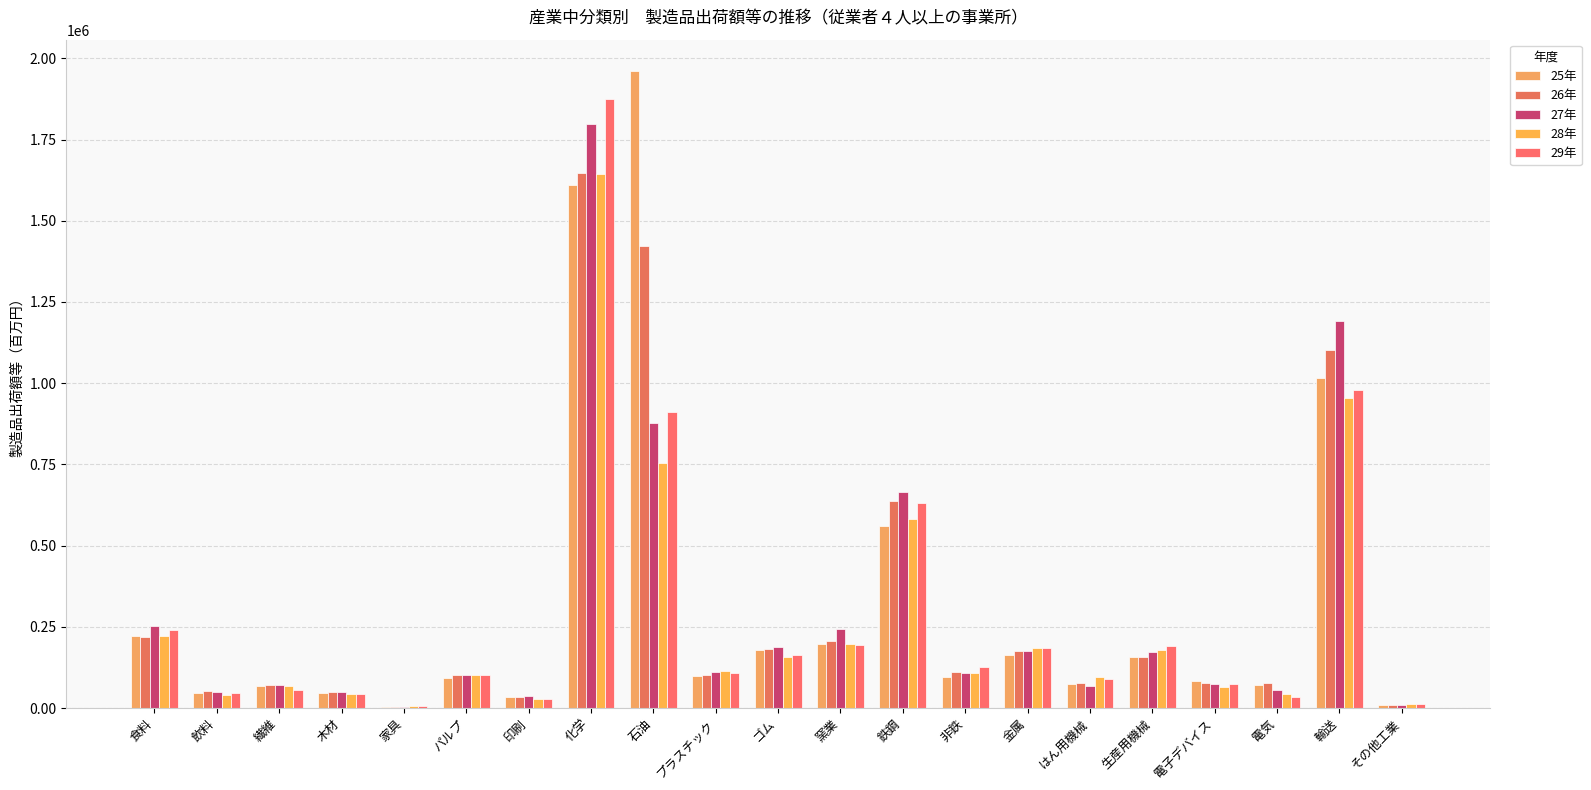

Reading right to left, extract all data points from this chart.

25年: その他工業=9491	輸送=1015623	電気=70248	電子デバイス=84479	生産用機械=156874	はん用機械=74713	金属=163974	非鉄=95911	鉄鋼=560761	窯業=196141	ゴム=178591	プラスチック=99167	石油=1959488	化学=1610271	印刷=35006	パルプ=94032	家具=3386	木材=47051	繊維=67351	飲料=47030	食料=222398
26年: その他工業=10512	輸送=1102631	電気=77904	電子デバイス=75670	生産用機械=157544	はん用機械=77016	金属=175733	非鉄=111880	鉄鋼=636230	窯業=205788	ゴム=180344	プラスチック=101859	石油=1422780	化学=1645553	印刷=34005	パルプ=102488	家具=3522	木材=48246	繊維=72297	飲料=52283	食料=219307
27年: その他工業=10433	輸送=1192401	電気=54186	電子デバイス=74661	生産用機械=172829	はん用機械=68222	金属=174725	非鉄=106602	鉄鋼=663633	窯業=242619	ゴム=186508	プラスチック=111100	石油=876518	化学=1797627	印刷=36002	パルプ=101739	家具=3966	木材=49486	繊維=69880	飲料=50577	食料=252232
28年: その他工業=11043	輸送=953282	電気=42819	電子デバイス=63895	生産用機械=177674	はん用機械=94656	金属=185948	非鉄=107844	鉄鋼=582762	窯業=197288	ゴム=157505	プラスチック=112570	石油=753969	化学=1644126	印刷=29336	パルプ=102169	家具=5578	木材=44719	繊維=68966	飲料=41714	食料=221438
29年: その他工業=11277	輸送=979681	電気=33615	電子デバイス=75017	生産用機械=192304	はん用機械=90829	金属=183722	非鉄=126461	鉄鋼=631698	窯業=194297	ゴム=164335	プラスチック=108045	石油=911136	化学=1873793	印刷=29070	パルプ=102797	家具=5678	木材=43789	繊維=56923	飲料=46247	食料=239769